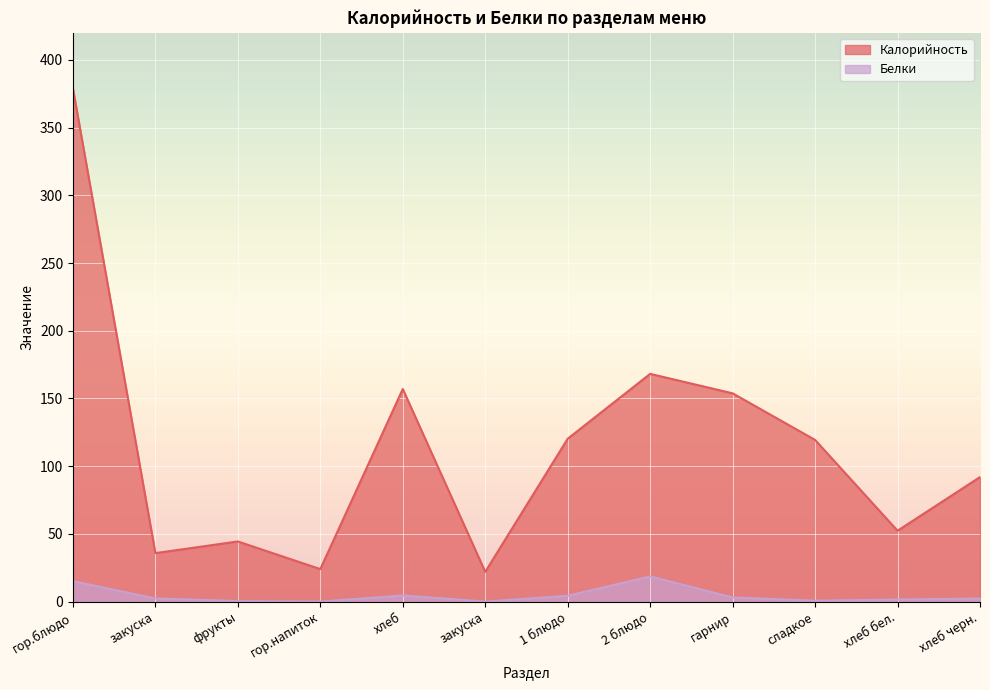

What is the label of the 6th point from the right?

1 блюдо